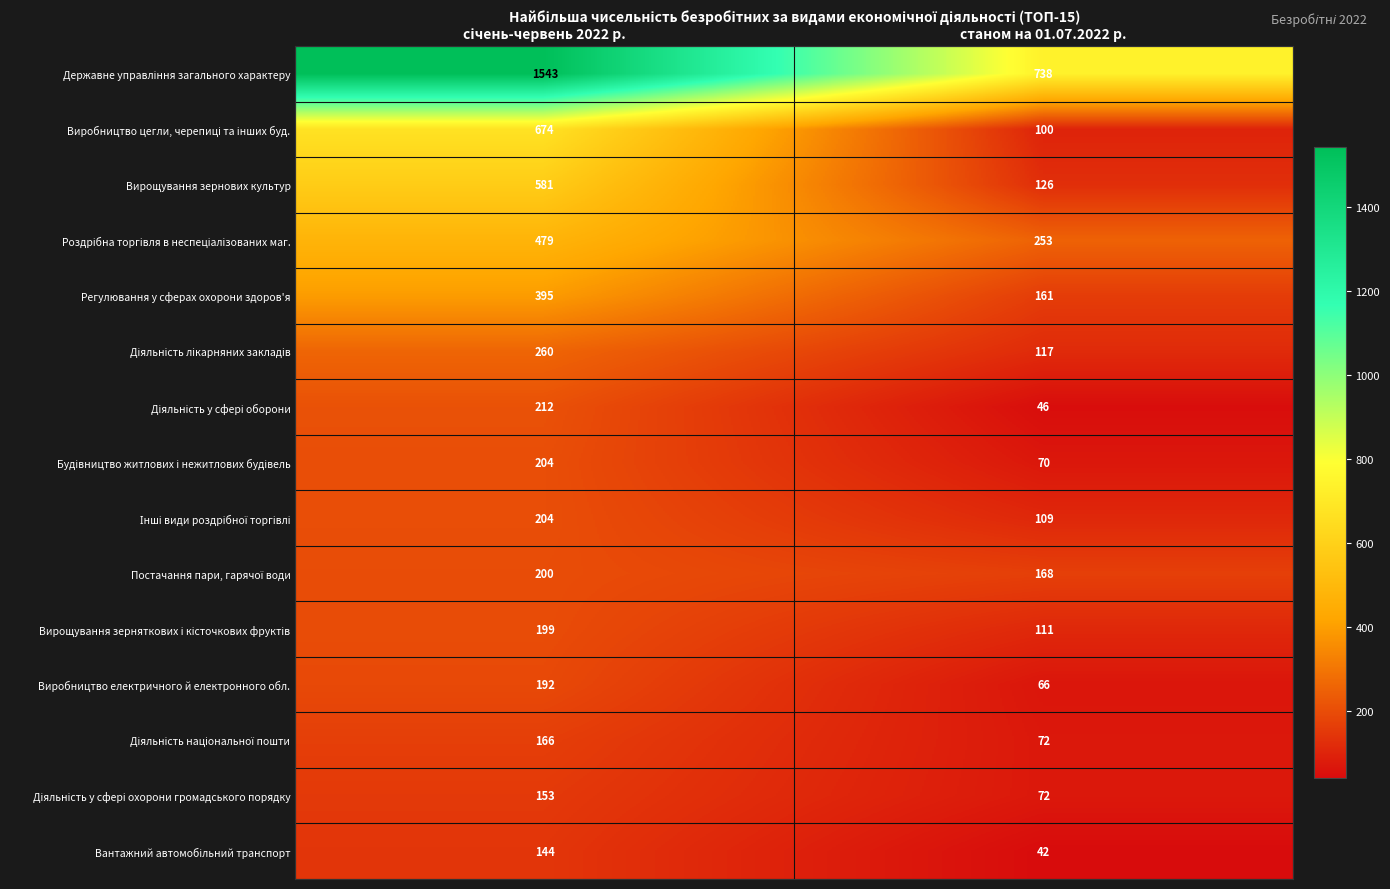

What is the total value across all series at станом на 01.07.2022 р.?

2251